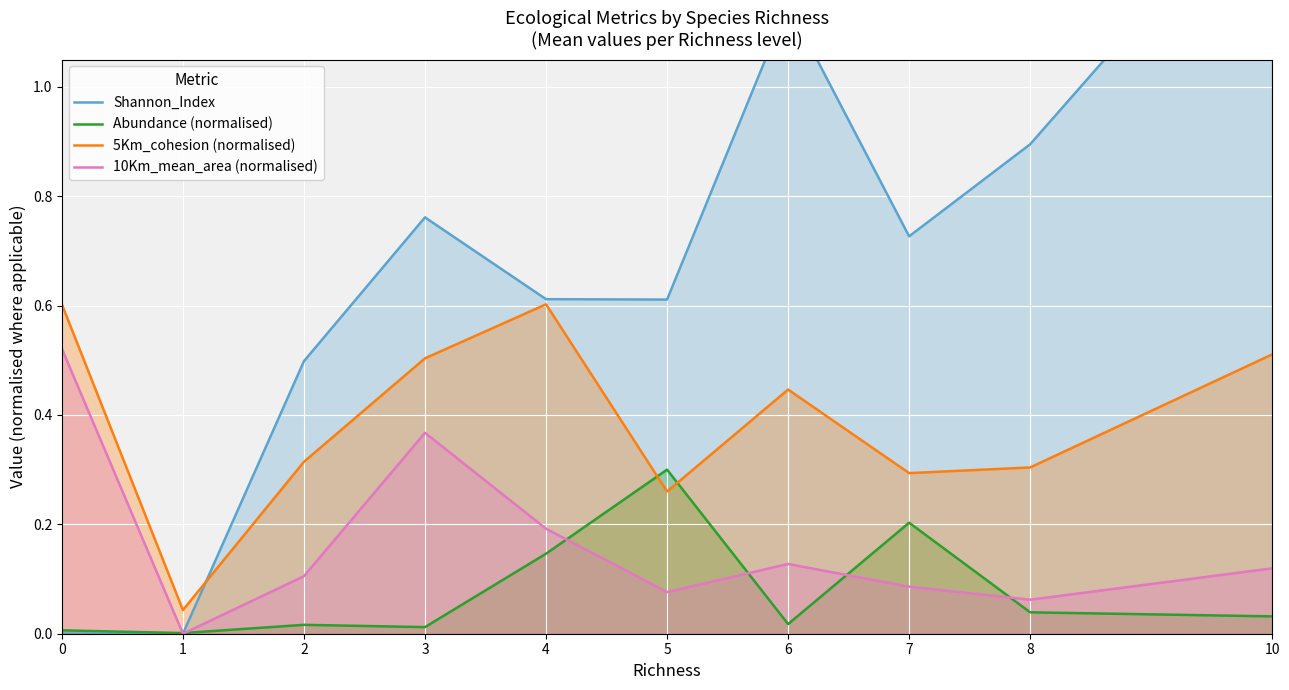

Which series has the widest spread of values?

Shannon_Index